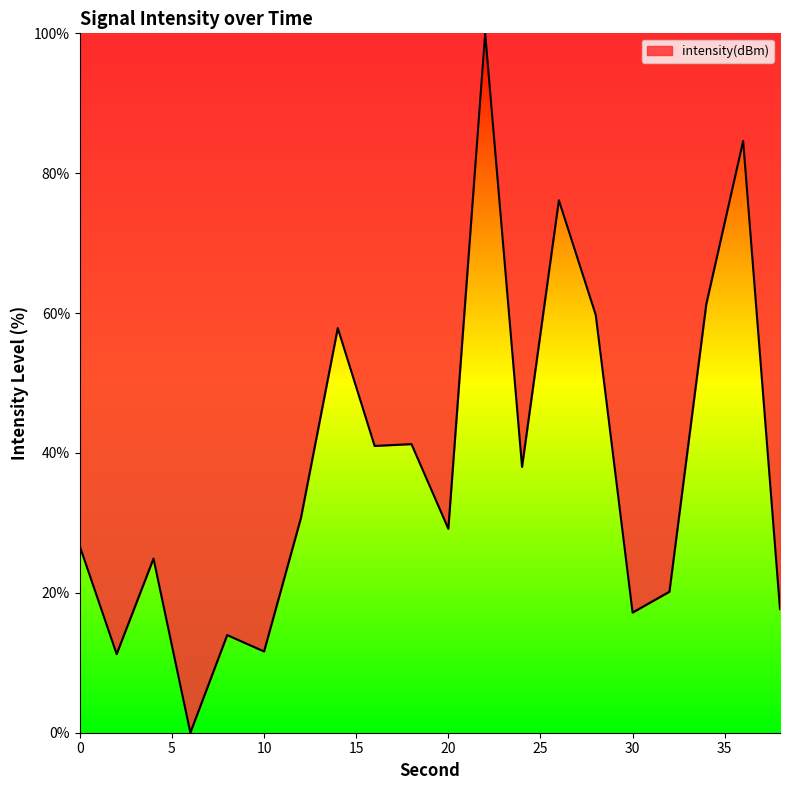

What is the average value?

38.2